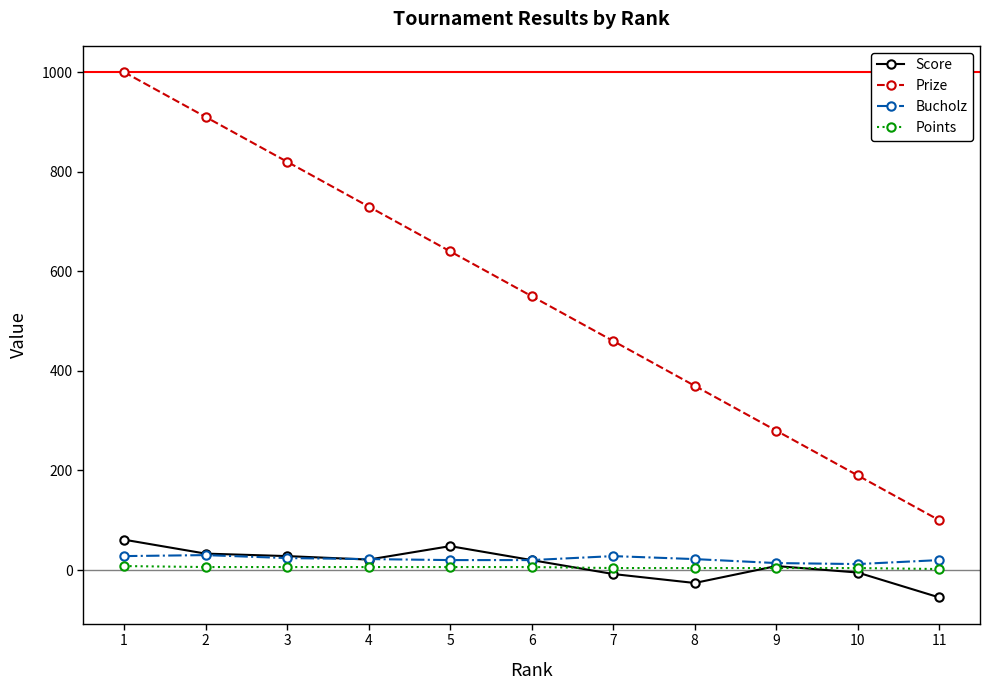

How many data points in Score are less than 20?

5